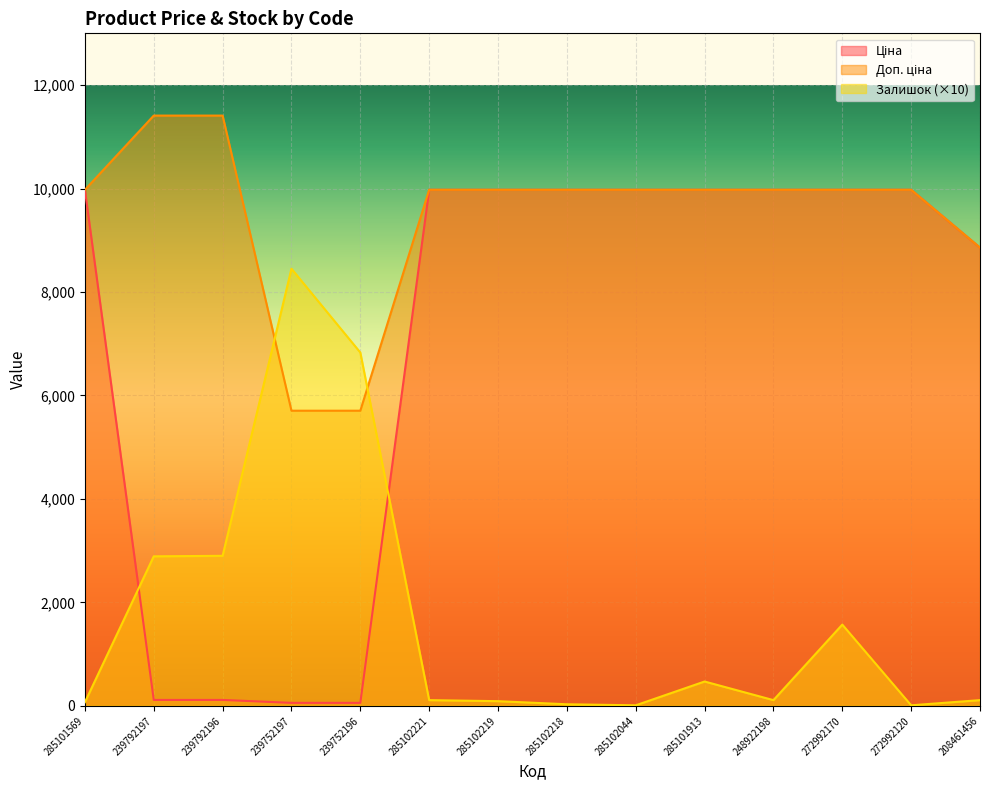

What is the spread (max minus min) of values at 285102044?

9965.0